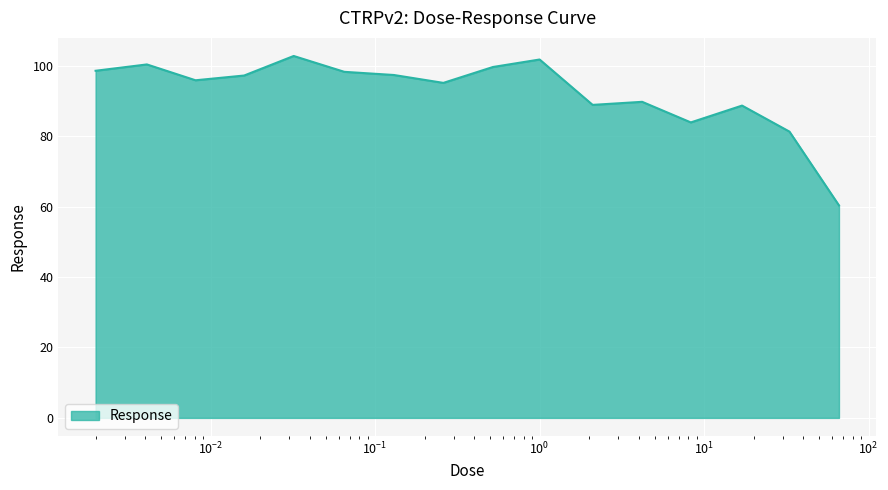

What is the greatest value displayed?

102.8